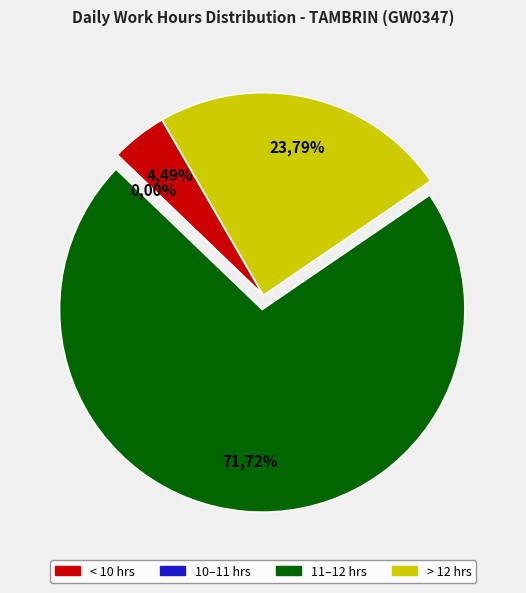

Does Day 4 account for over 50% of the chart?

No